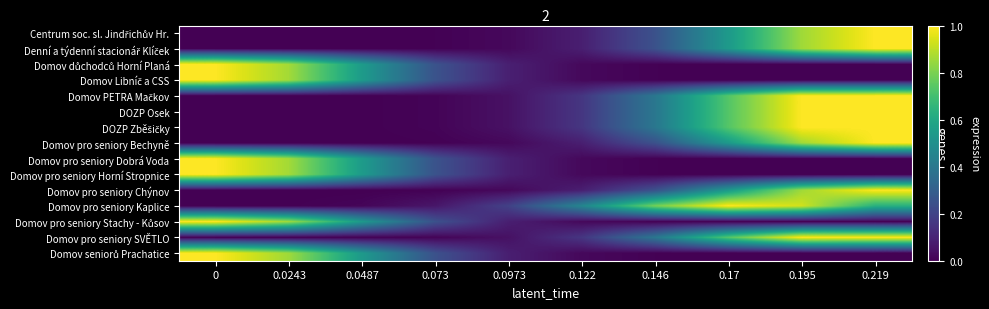

Which series has the largest range (max minus min)?

Centrum soc. sl. Jindřichův Hr.